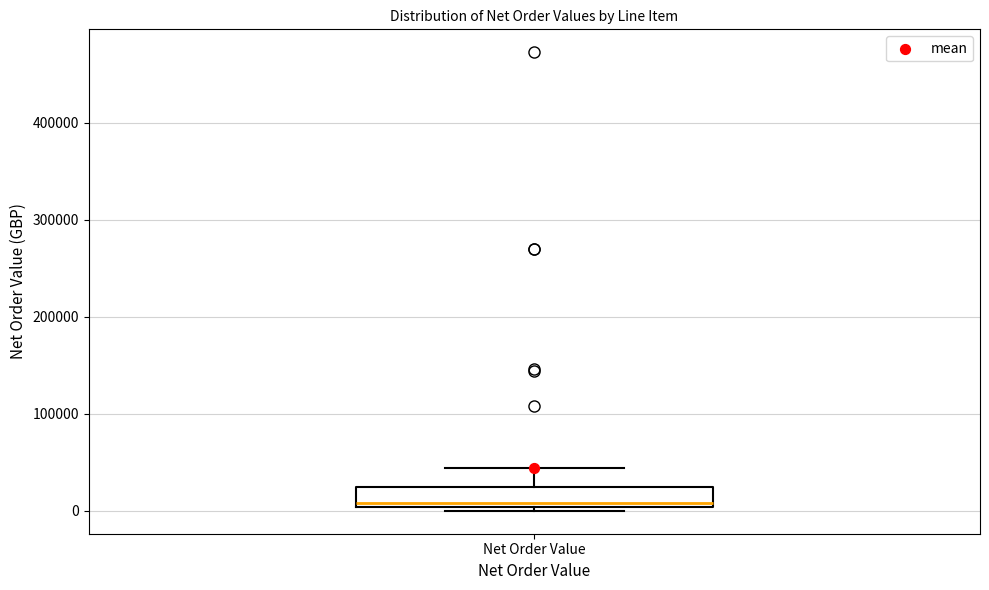

Transcribe this box plot: give where the median line is, the range the box spans, and where the two whiskers end, as read against the y-axis. The values are not printed on the chart, so give them approximately, as read against the axis.

median 10000, box 0 to 30000, whiskers 0 (just below the box's lower edge) to 40000